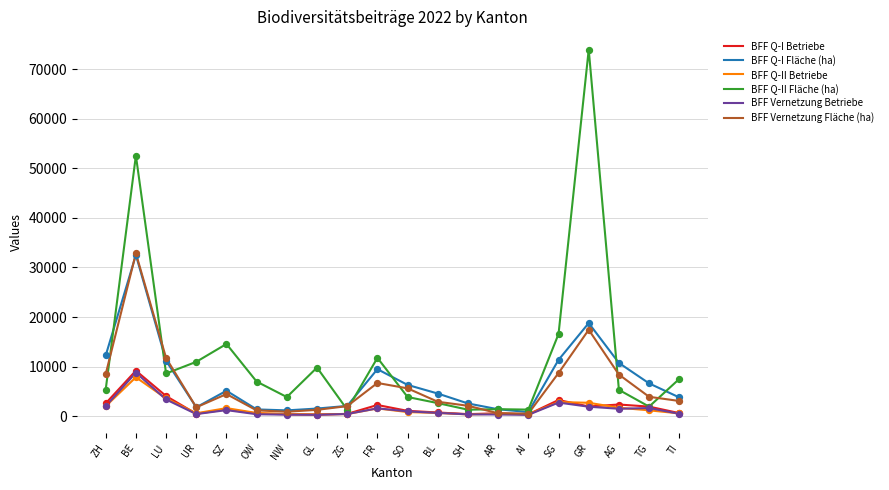

What is the total value across all series at GR?

116698.5